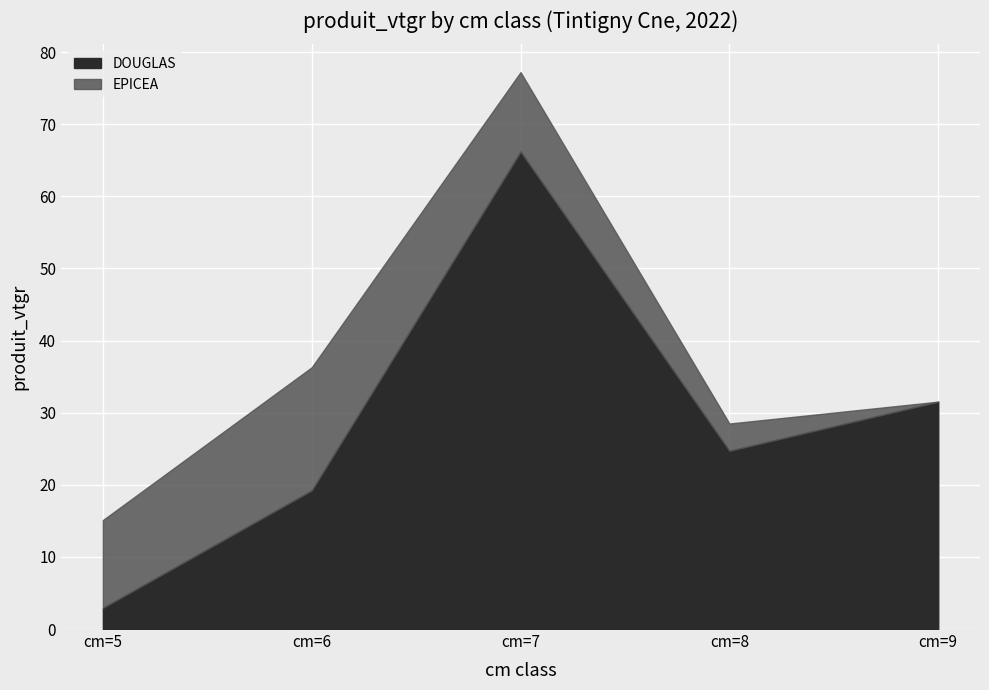

List the series in order of their overall mean, lowest first.

EPICEA, DOUGLAS